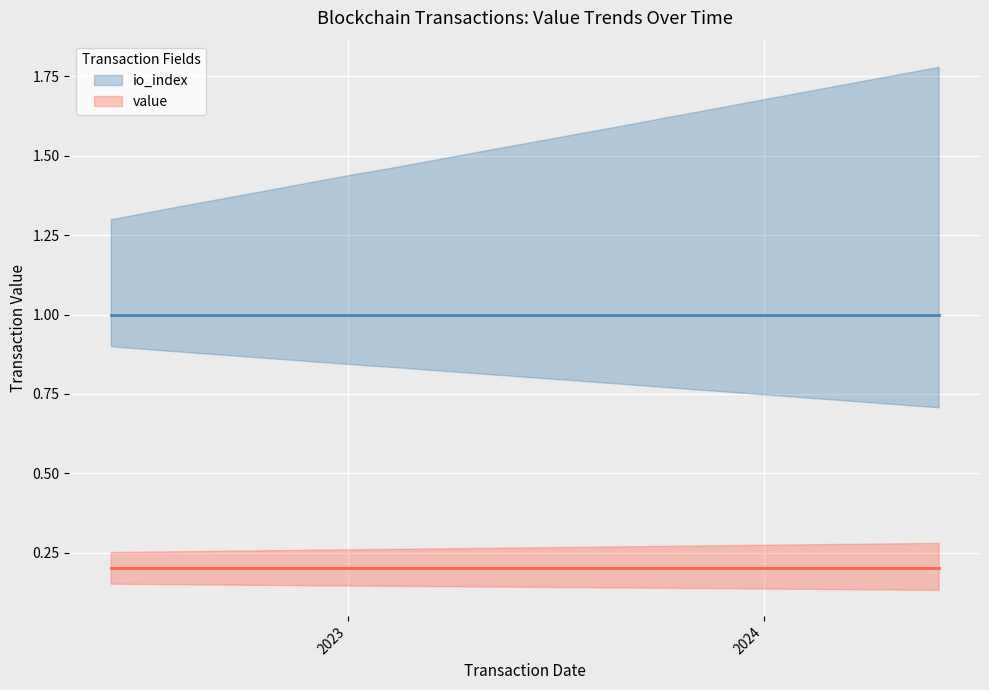

Is it true that io_index equals 0.3 at 8?

False